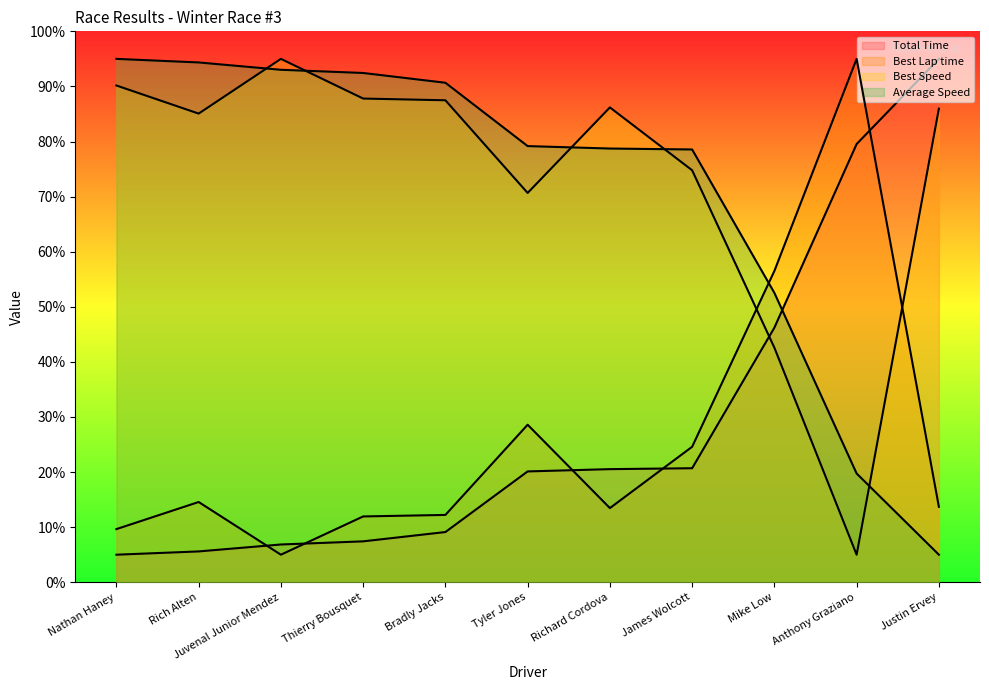

What is the difference between the Total Time values at Justin Ervey and Tyler Jones?

74.9